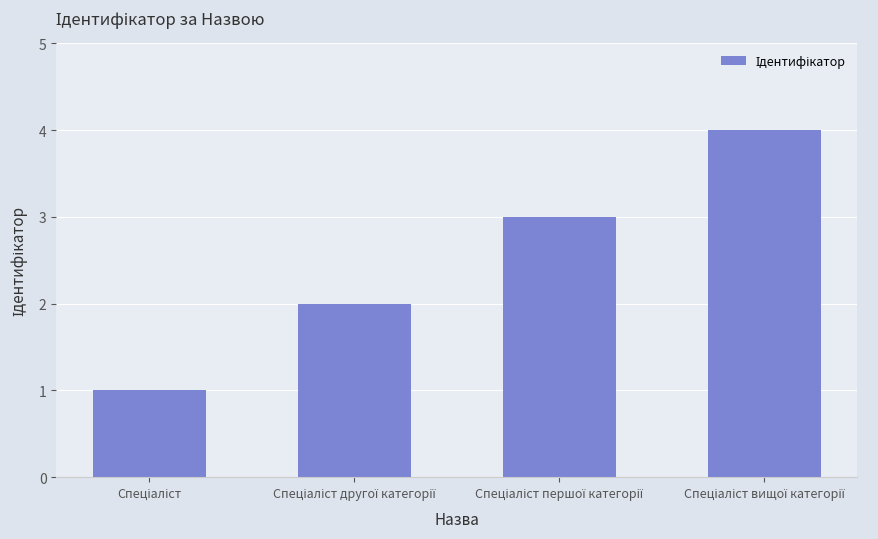

What is the difference between the maximum and minimum values?

3